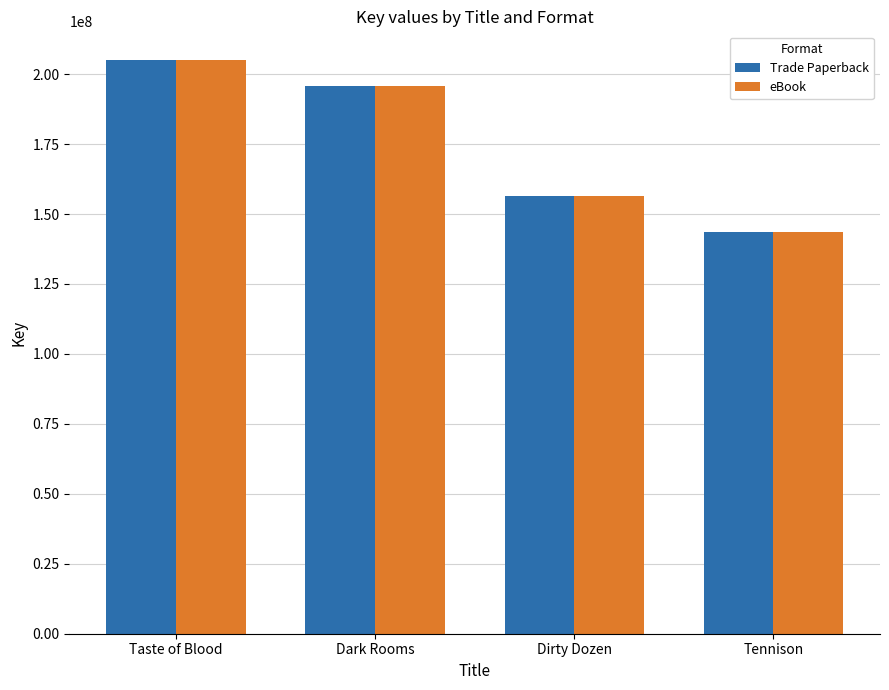

What are all the series names shown in the legend?

Trade Paperback, eBook